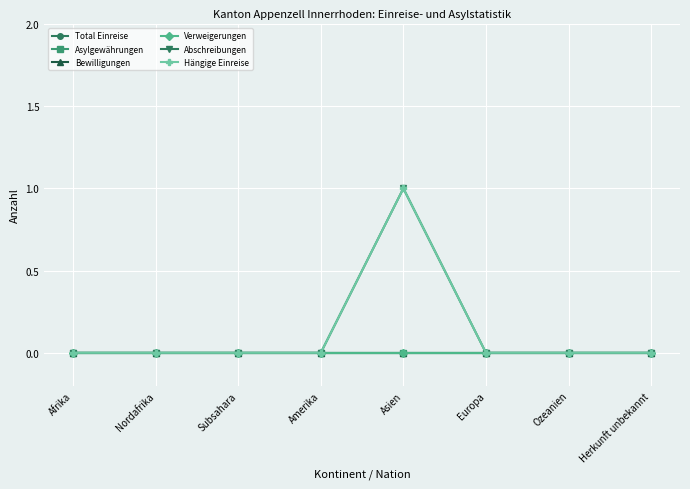

Which category has the highest value in the Verweigerungen series?

Afrika